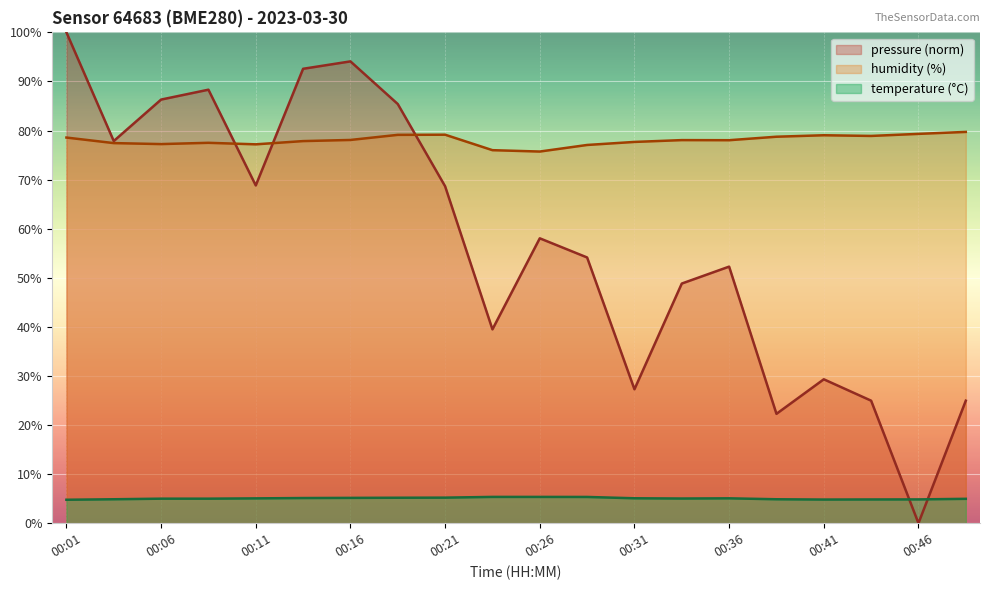

What is the difference between the temperature values at 00:33 and 00:21?

0.2